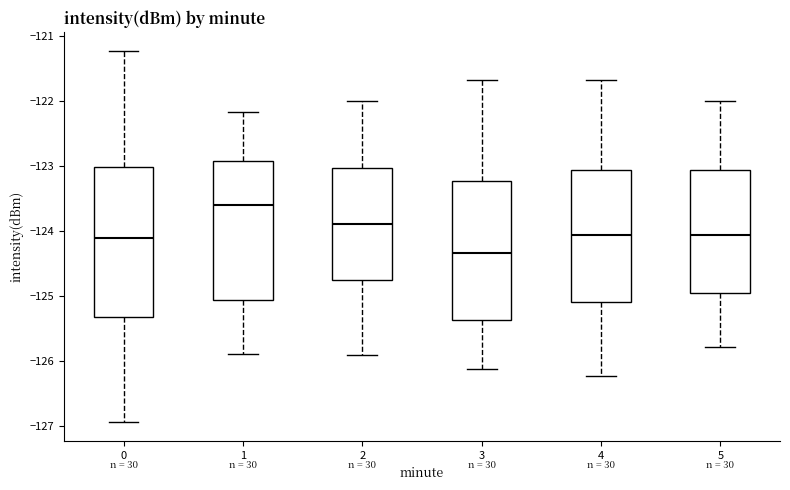

Reading left to right, transcribe this box plot: for each box, give where its median line is, the range the box spans, and where its two whiskers end, as read against the y-axis. The values are not printed on the chart, so give them approximately, as read against the axis.

0: median -124.1, box -125.3 to -123.0, whiskers -126.9 to -121.2
1: median -123.6, box -125.1 to -122.9, whiskers -125.9 to -122.2
2: median -123.9, box -124.8 to -123.0, whiskers -125.9 to -122.0
3: median -124.3, box -125.4 to -123.2, whiskers -126.1 to -121.7
4: median -124.1, box -125.1 to -123.1, whiskers -126.2 to -121.7
5: median -124.1, box -125.0 to -123.1, whiskers -125.8 to -122.0